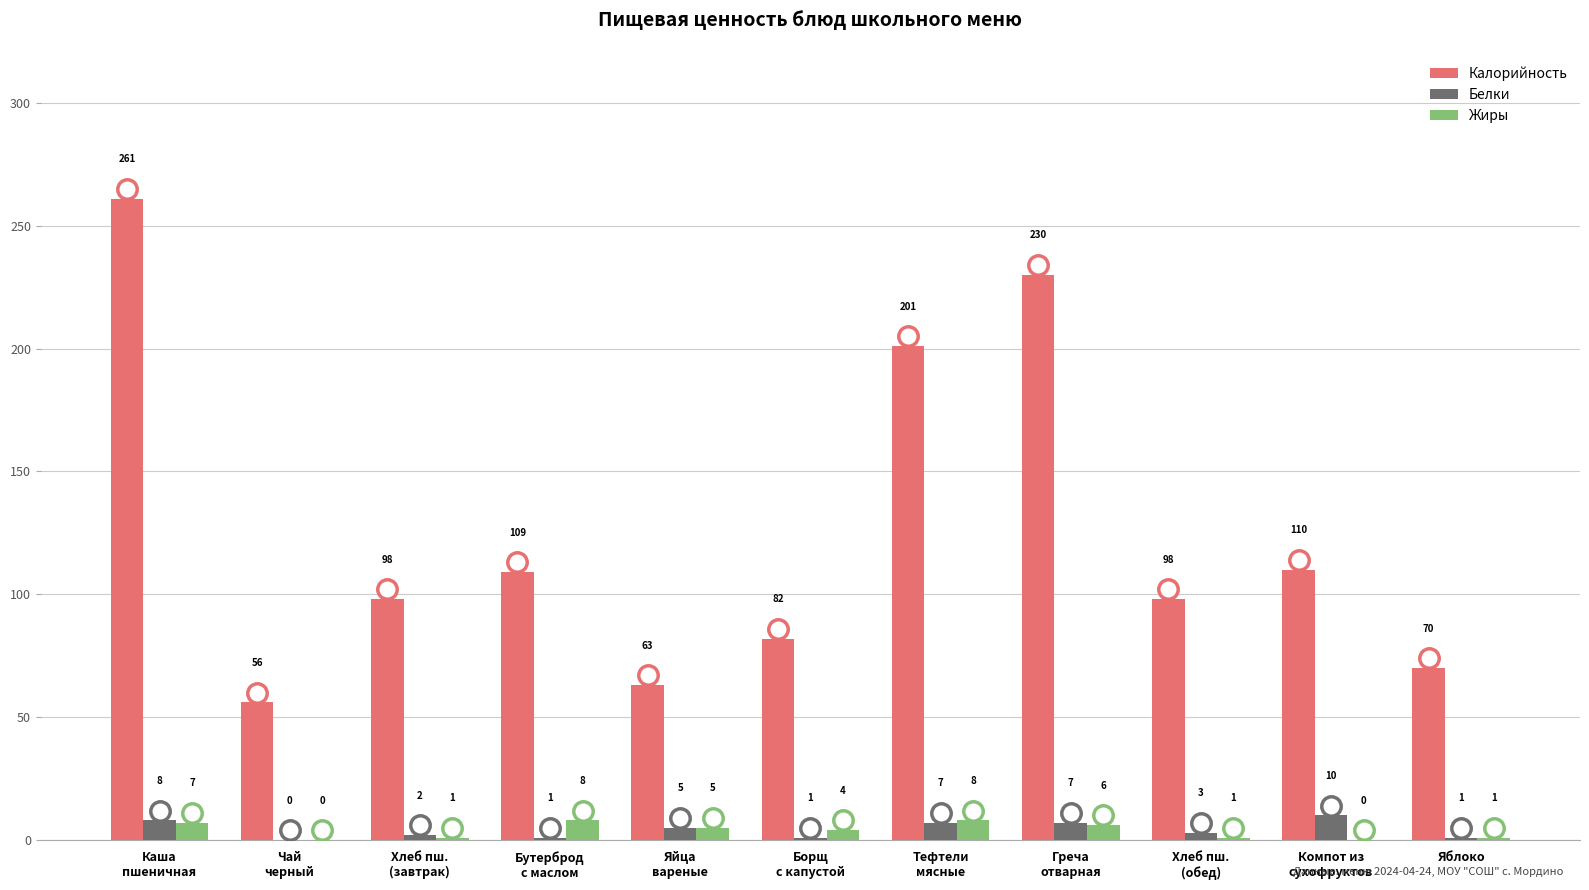

The value of Белки at Яблоко is 1. True or false?

True